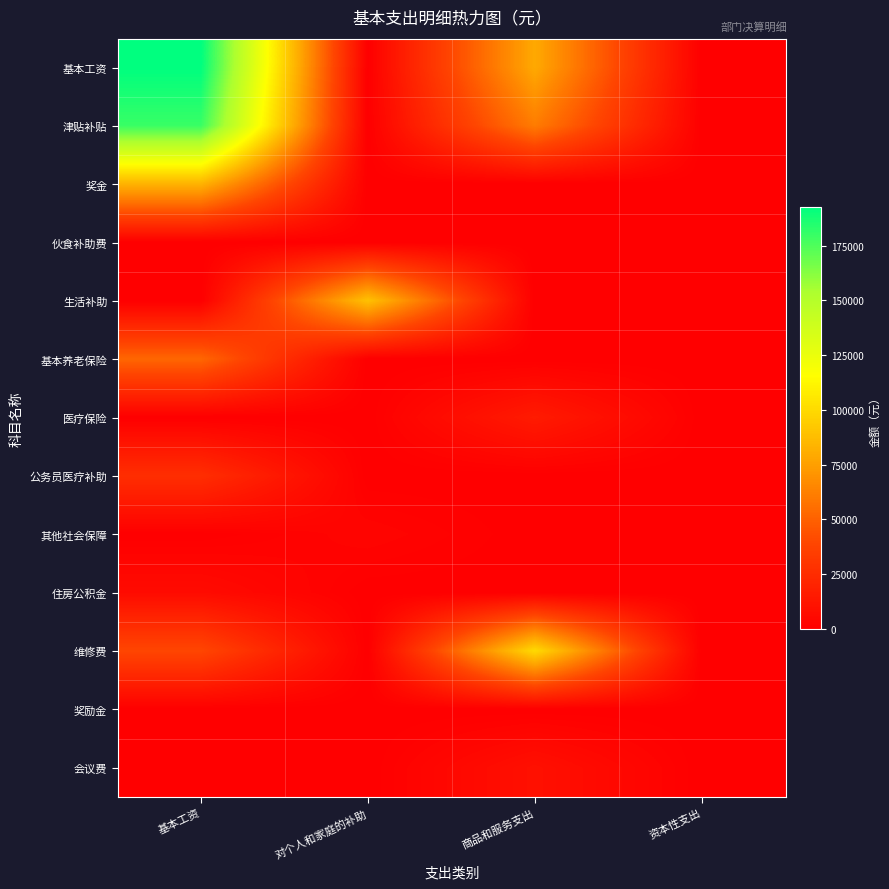

Which category has the lowest value across all series?

对个人和家庭的补助